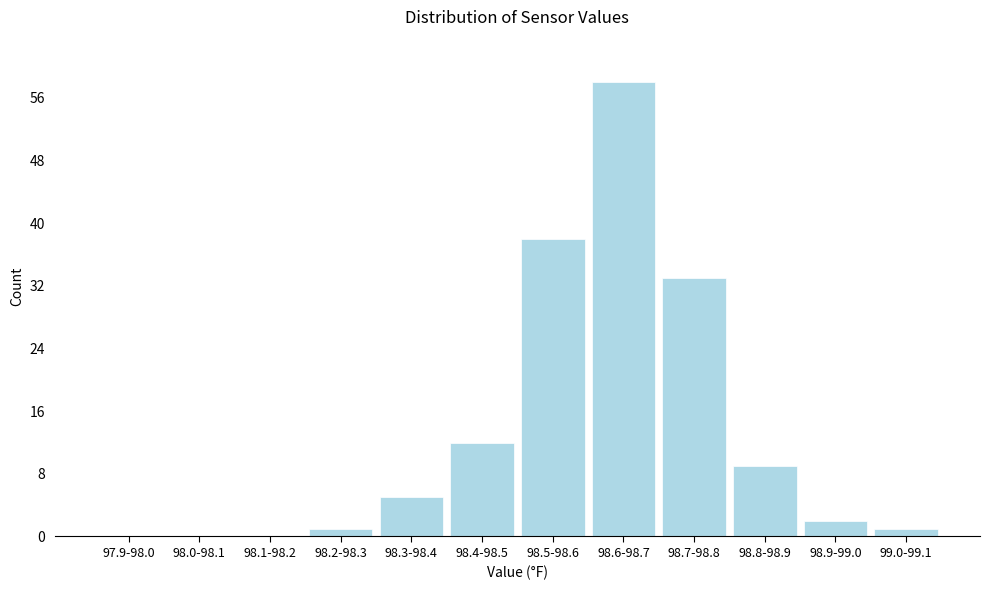

Reading left to right, what are all the values shown in this chart?

97.9-98.0=0	98.0-98.1=0	98.1-98.2=0	98.2-98.3=1	98.3-98.4=5	98.4-98.5=12	98.5-98.6=38	98.6-98.7=58	98.7-98.8=33	98.8-98.9=9	98.9-99.0=2	99.0-99.1=1